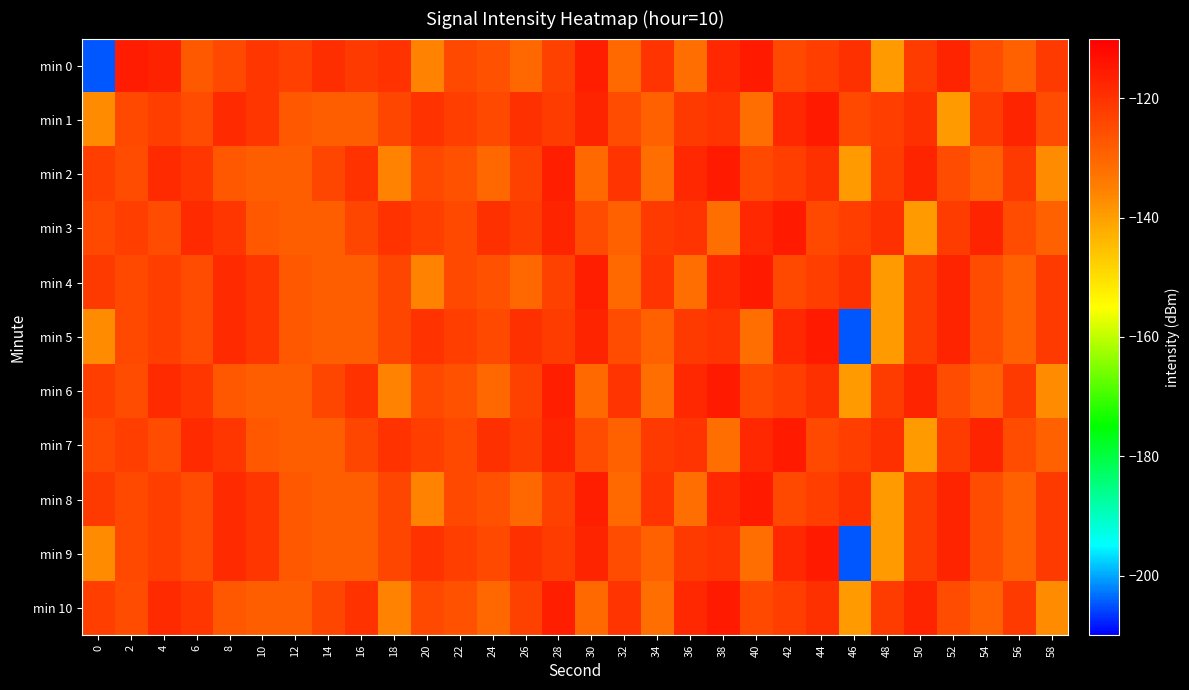

What is the maximum value shown in the chart?

-115.4